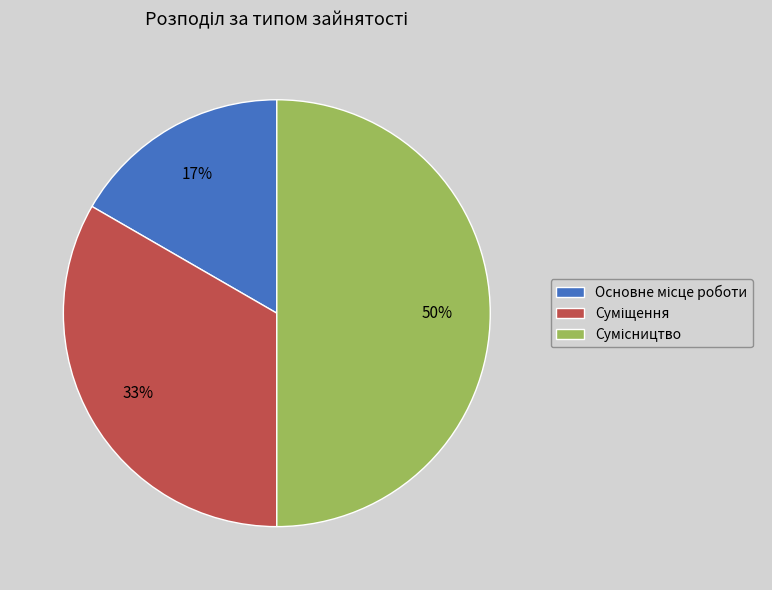

To the nearest percent, what is the difference between the largest and smallest slice percentages?

33%